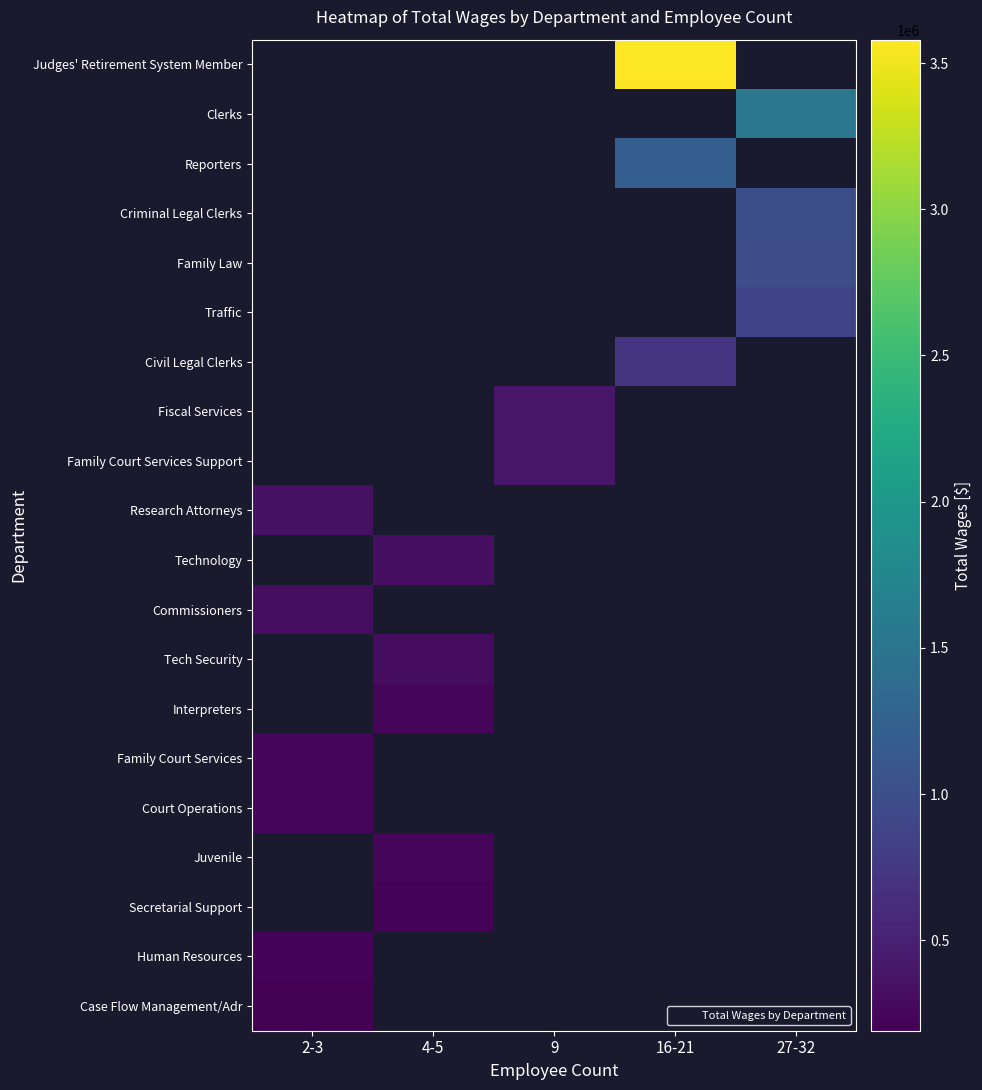

Which label corresponds to the smallest value in the chart?

2-3